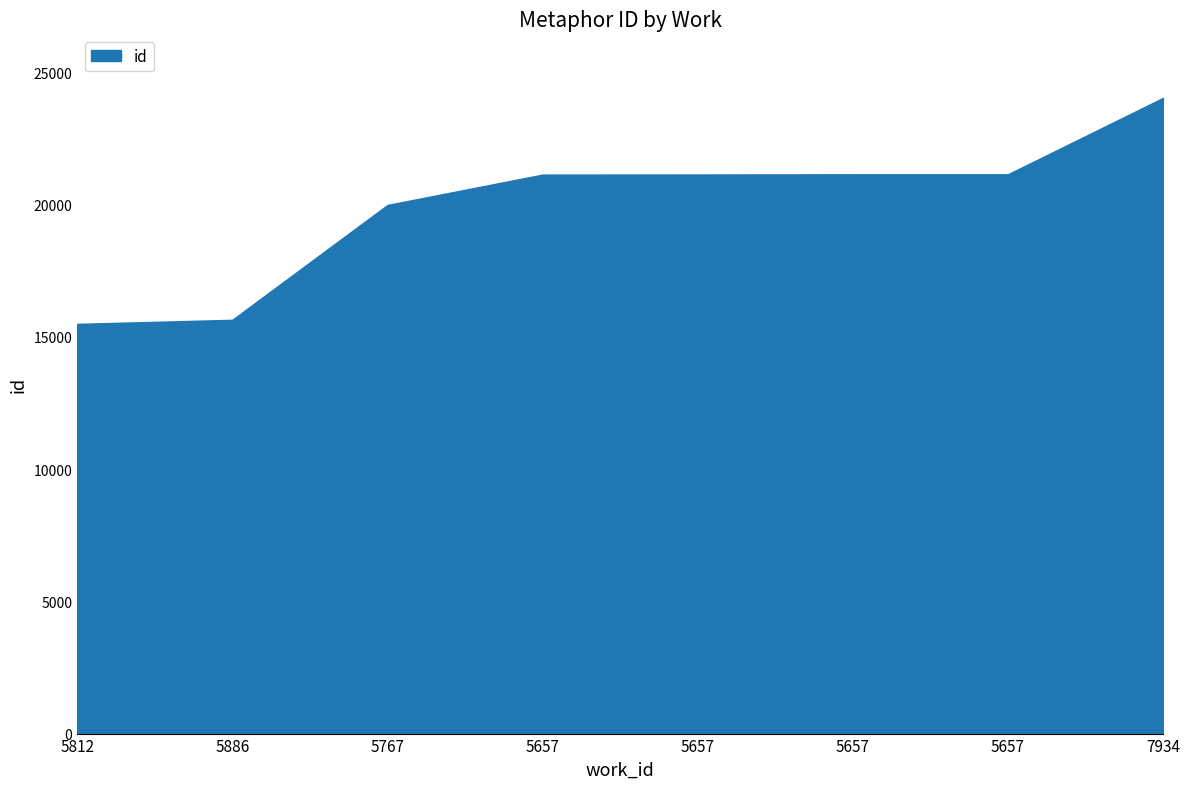

How many lines are shown in the chart?

1